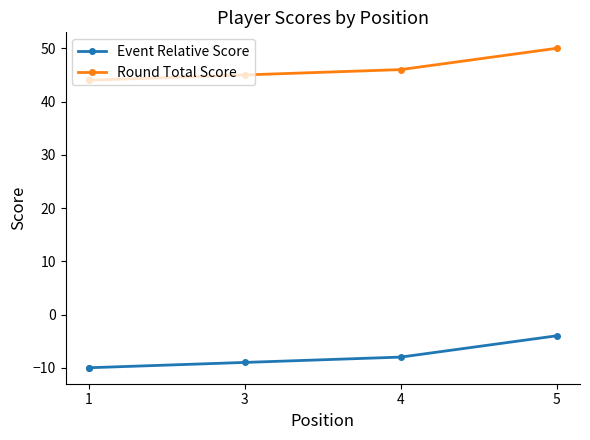

True or false: Round Total Score has a value of 15 at 1.

False